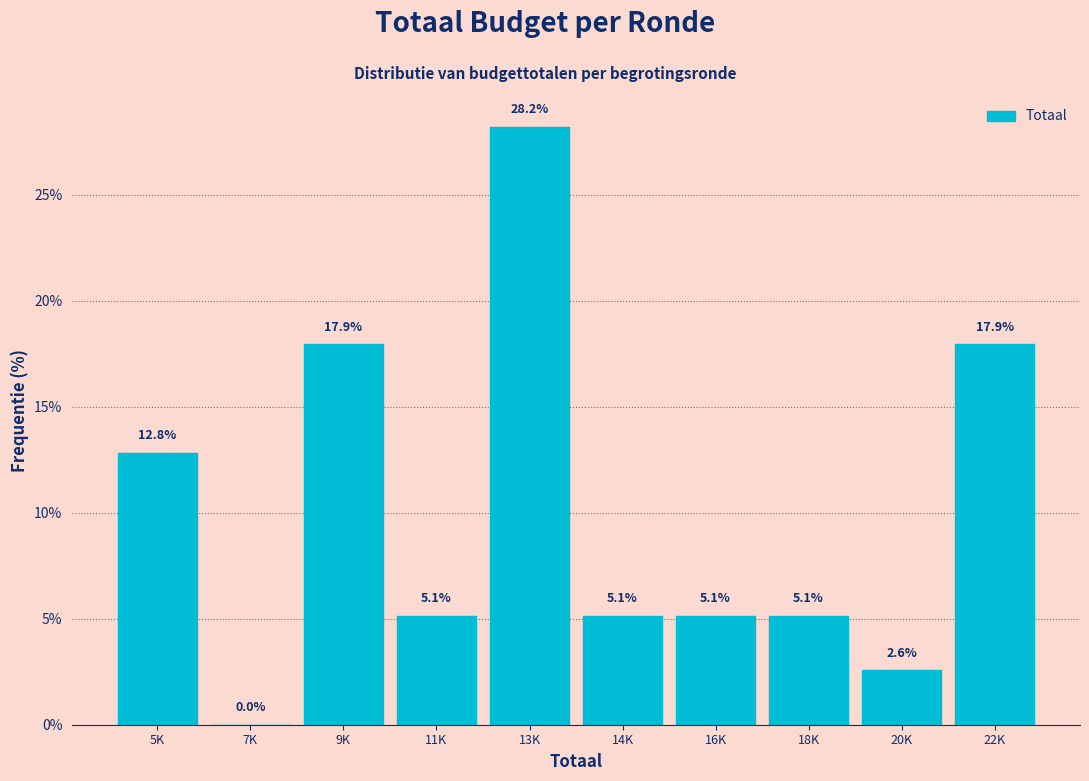

Reading right to left, extract all data points from this chart.

22K=17.9	20K=2.6	18K=5.1	16K=5.1	14K=5.1	13K=28.2	11K=5.1	9K=17.9	7K=0.0	5K=12.8